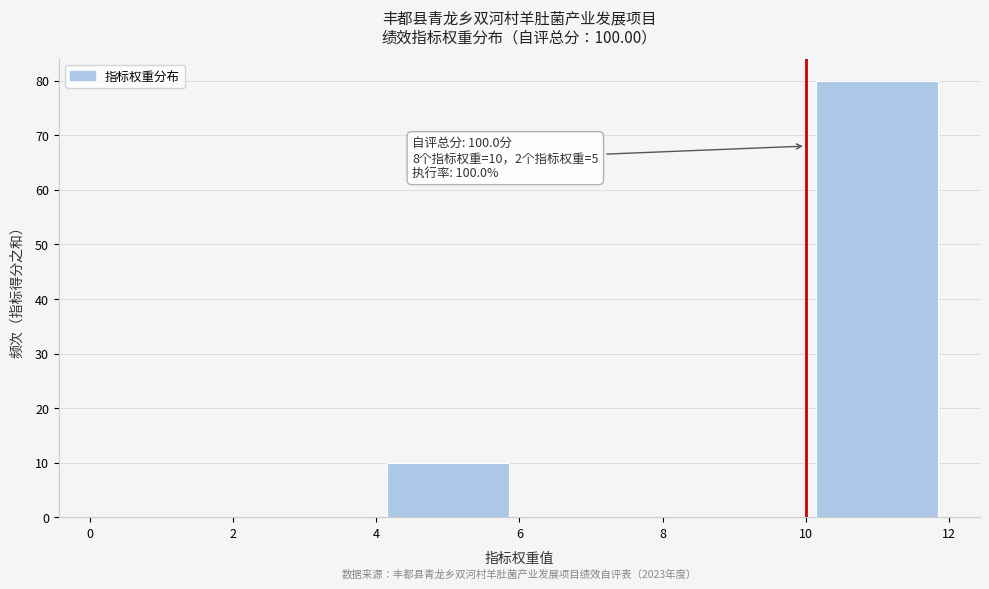

Which range on the x-axis has the tallest bar?

10 to 12